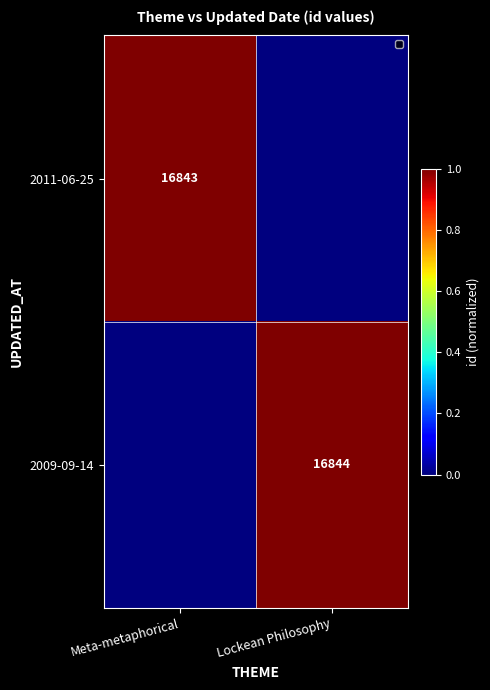

True or false: 2009-09-14 has a value of 29547 at Lockean Philosophy.

False